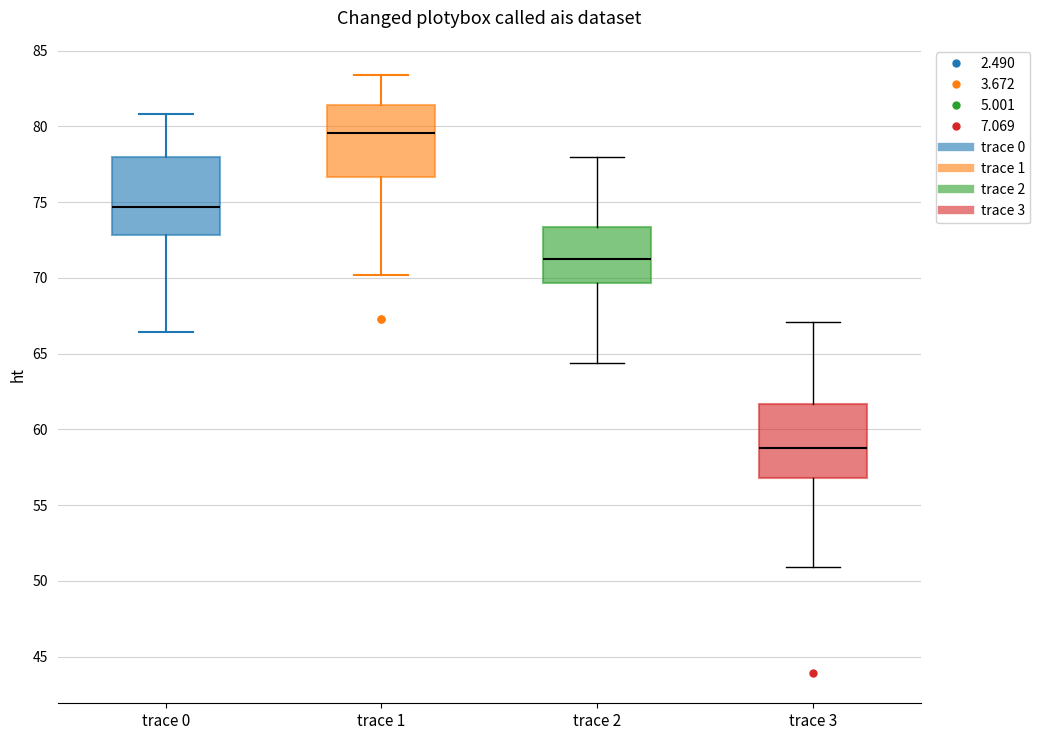

Which box has the lowest median line?

trace 3